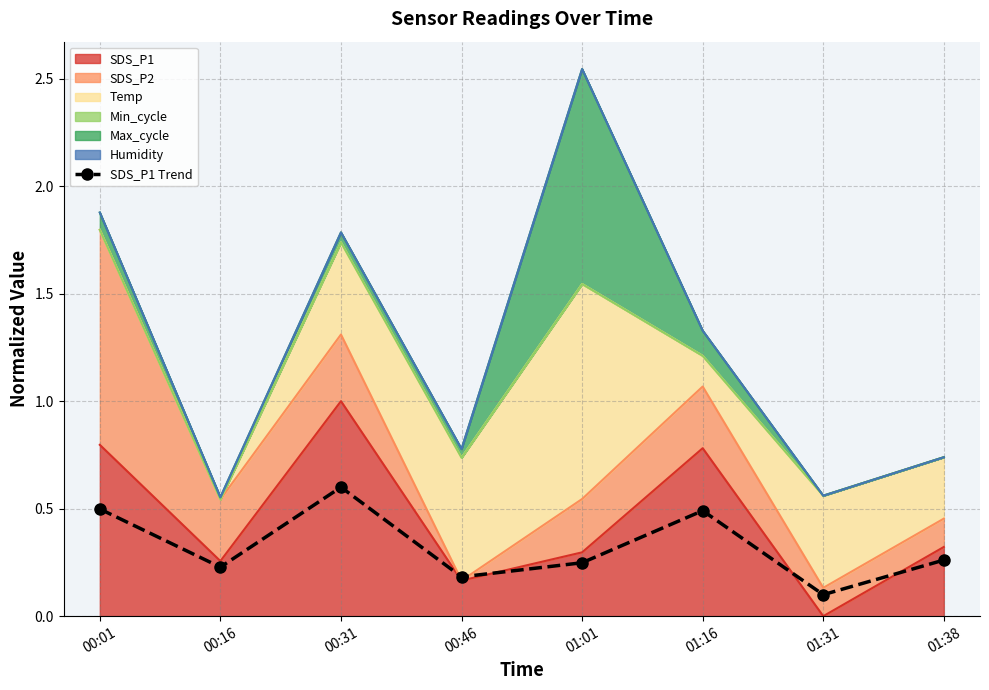

What is the value of the 1st point from the left?

0.5